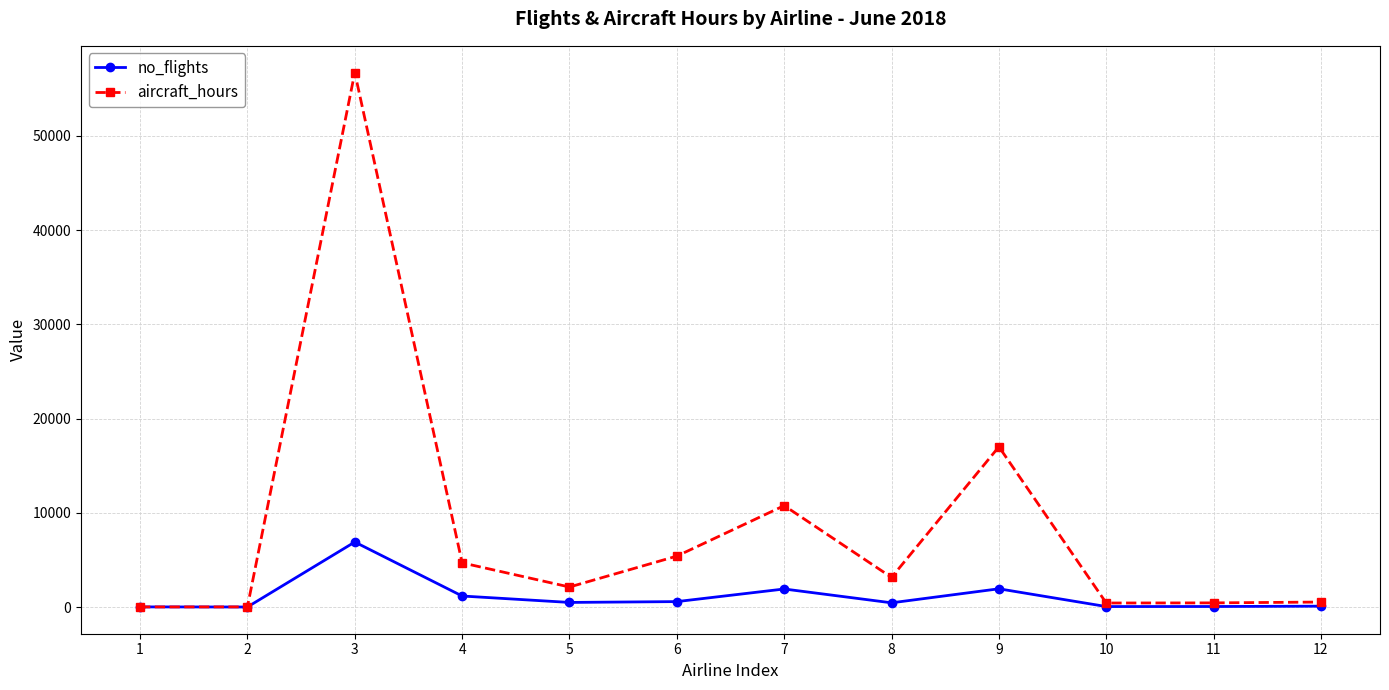

At which category is the sum across all series the highest?

3